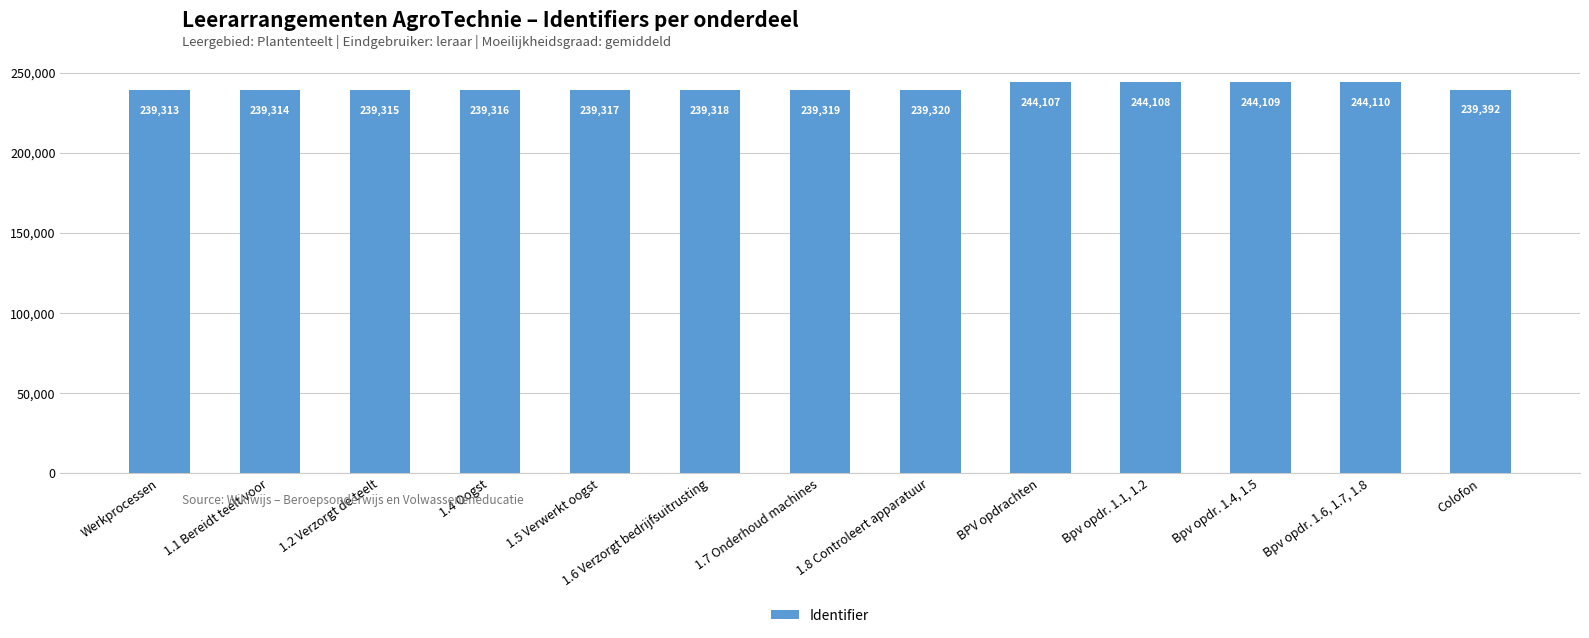

What is the ratio of the value at 1.4 Oogst to the value at Bpv opdr. 1.4, 1.5?

1.0